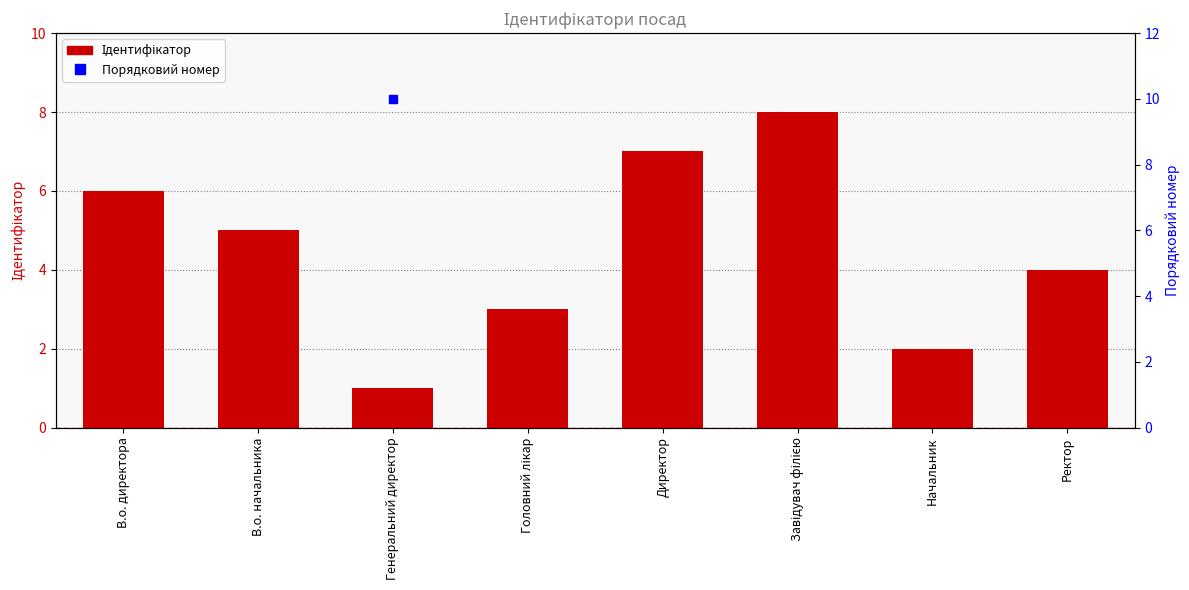

What is the label of the 6th bar from the left?

Завідувач філією